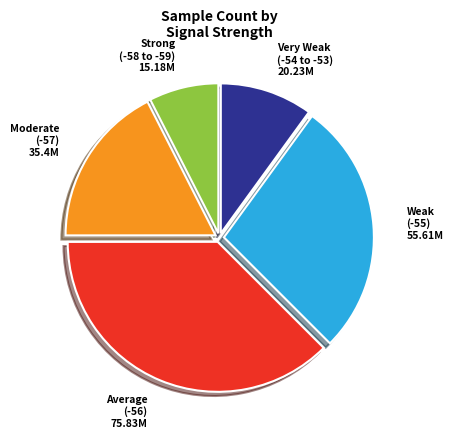

How many slices are in this pie chart?

5